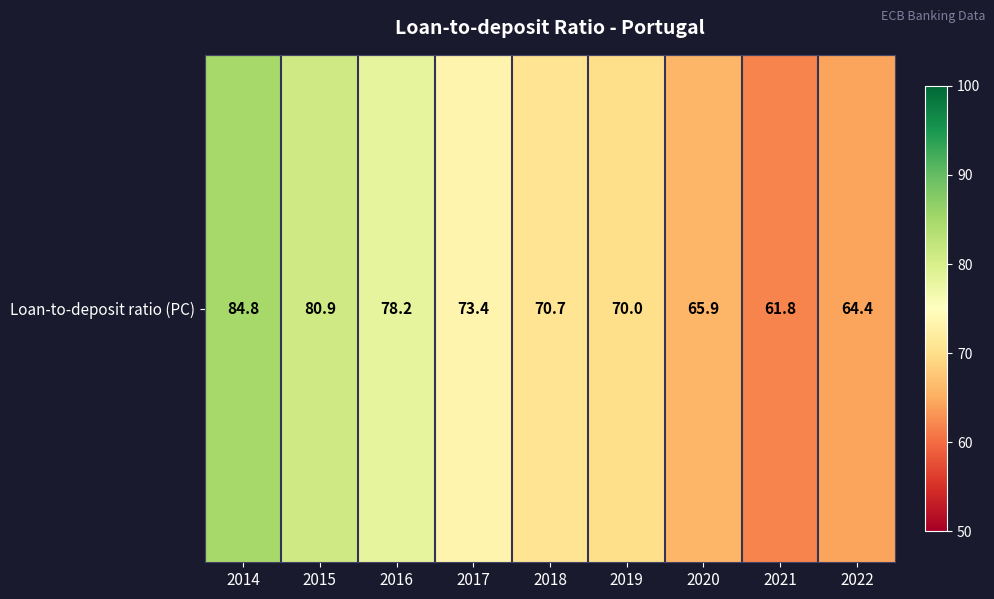

What is the difference between the maximum and minimum values?

23.0